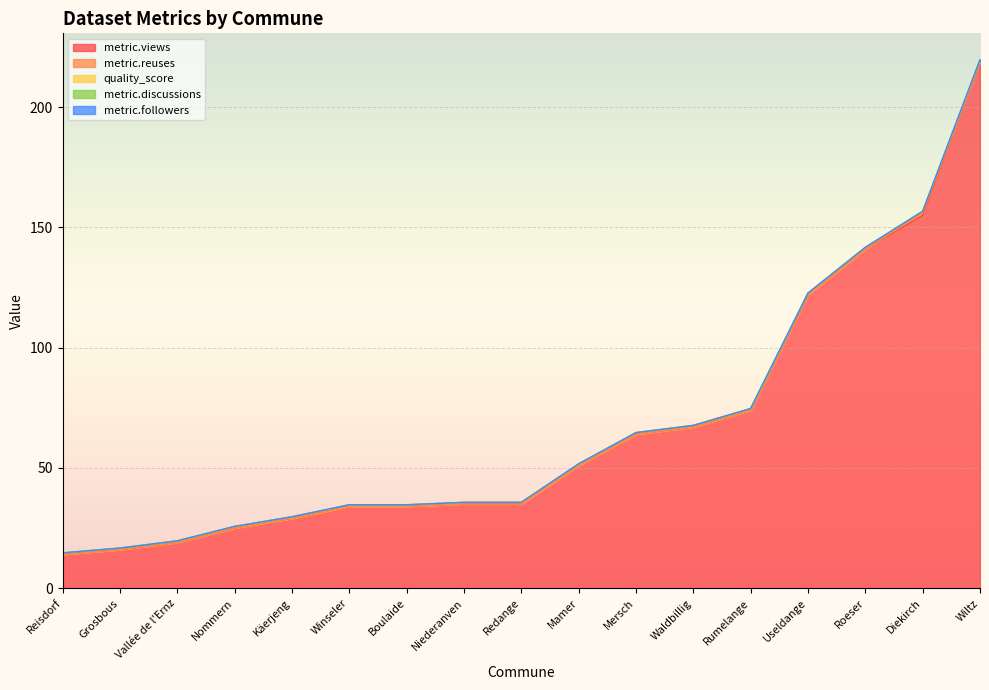

Reading left to right, transcribe all the data shown in this chart.

metric.views: Rumelange=74.0	Wiltz=219.0	Mersch=64.0	Roeser=141.0	Vallée de l'Ernz=19.0	Waldbillig=67.0	Niederanven=35.0	Mamer=51.0	Redange=35.0	Boulaide=34.0	Useldange=122.0	Winseler=34.0	Grosbous=16.0	Reisdorf=14.0	Käerjeng=29.0	Nommern=25.0	Diekirch=155.0
metric.reuses: Rumelange=0.0	Wiltz=0.0	Mersch=0.0	Roeser=0.0	Vallée de l'Ernz=0.0	Waldbillig=0.0	Niederanven=0.0	Mamer=0.0	Redange=0.0	Boulaide=0.0	Useldange=0.0	Winseler=0.0	Grosbous=0.0	Reisdorf=0.0	Käerjeng=0.0	Nommern=0.0	Diekirch=1.0
quality_score: Rumelange=0.7	Wiltz=0.7	Mersch=0.7	Roeser=0.7	Vallée de l'Ernz=0.7	Waldbillig=0.7	Niederanven=0.7	Mamer=0.7	Redange=0.7	Boulaide=0.7	Useldange=0.7	Winseler=0.7	Grosbous=0.7	Reisdorf=0.7	Käerjeng=0.7	Nommern=0.7	Diekirch=0.7
metric.discussions: Rumelange=0.0	Wiltz=0.0	Mersch=0.0	Roeser=0.0	Vallée de l'Ernz=0.0	Waldbillig=0.0	Niederanven=0.0	Mamer=0.0	Redange=0.0	Boulaide=0.0	Useldange=0.0	Winseler=0.0	Grosbous=0.0	Reisdorf=0.0	Käerjeng=0.0	Nommern=0.0	Diekirch=0.0
metric.followers: Rumelange=0.0	Wiltz=0.0	Mersch=0.0	Roeser=0.0	Vallée de l'Ernz=0.0	Waldbillig=0.0	Niederanven=0.0	Mamer=0.0	Redange=0.0	Boulaide=0.0	Useldange=0.0	Winseler=0.0	Grosbous=0.0	Reisdorf=0.0	Käerjeng=0.0	Nommern=0.0	Diekirch=0.0